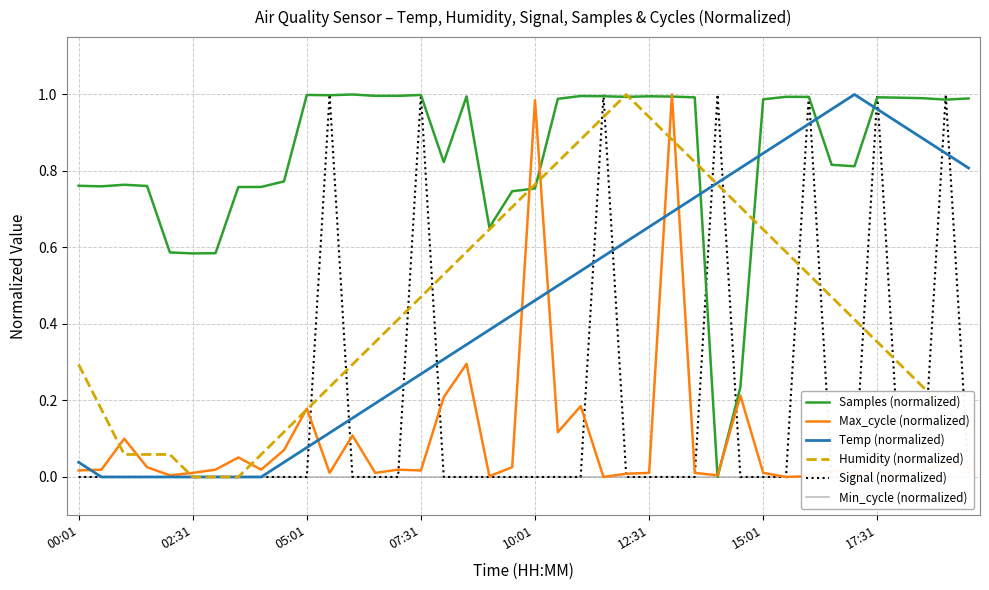

Between which two adjacent categories do Humidity (normalized) and Temp (normalized) first intersect?

27 and 28